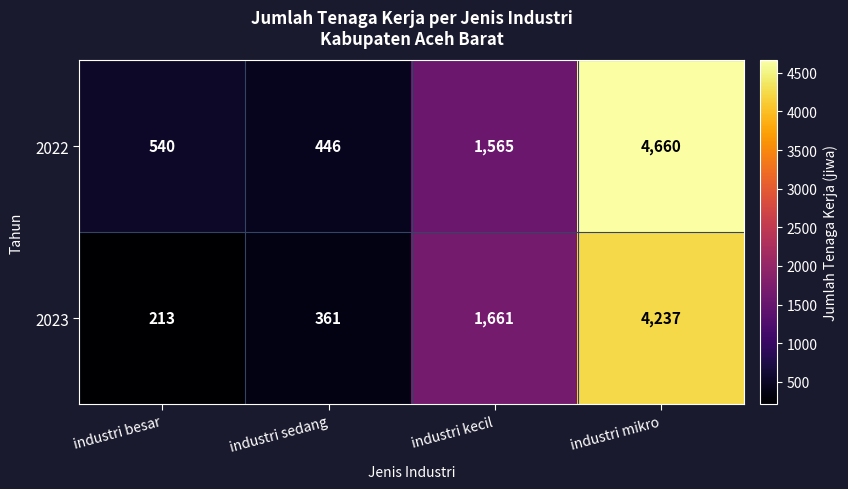

At which category is the sum across all series the highest?

industri mikro